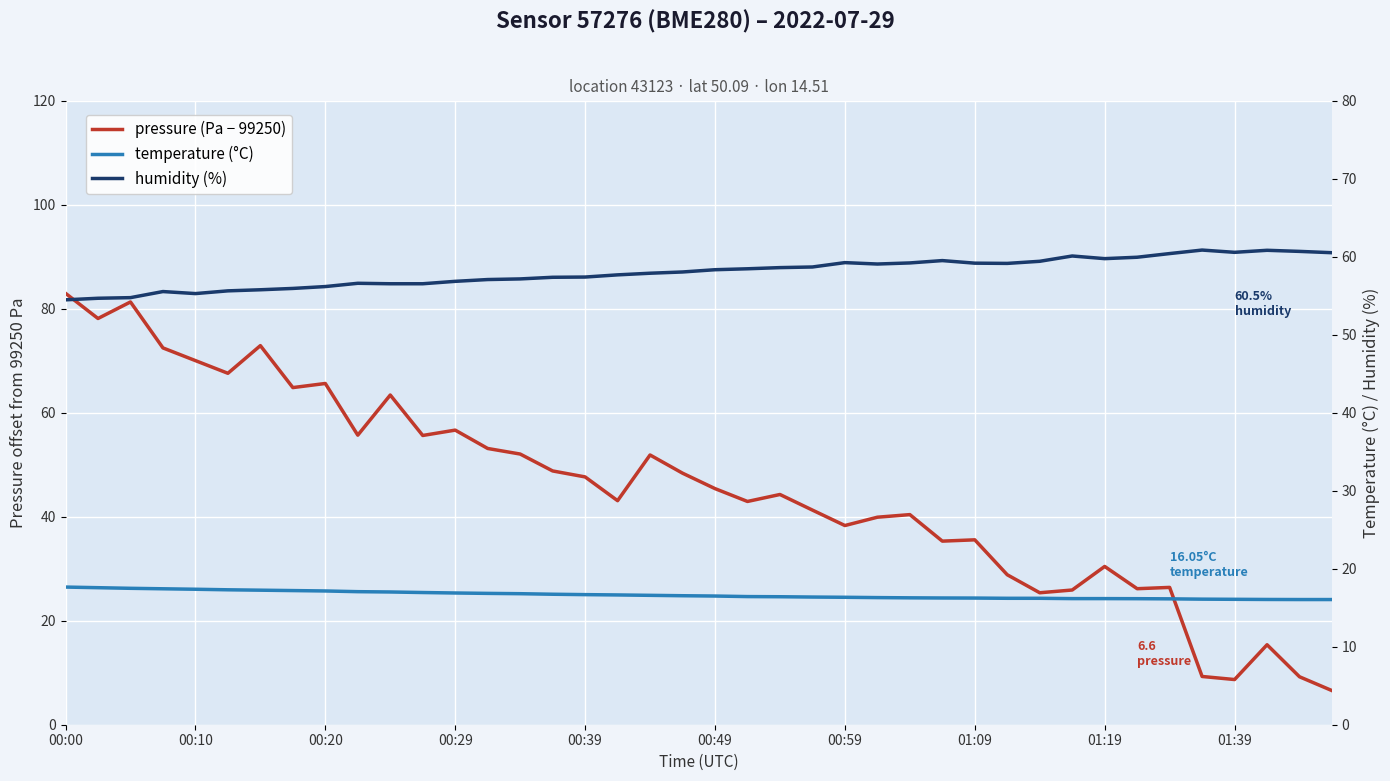

True or false: pressure has a value of 107.0 at 00:59.

False